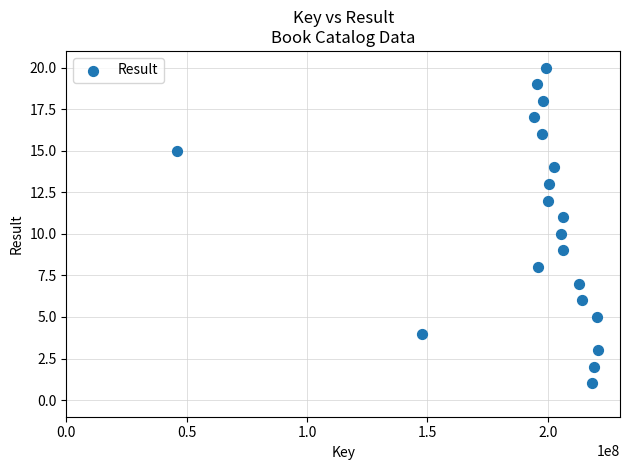

What is the range of X values (max minus min)?

175035875